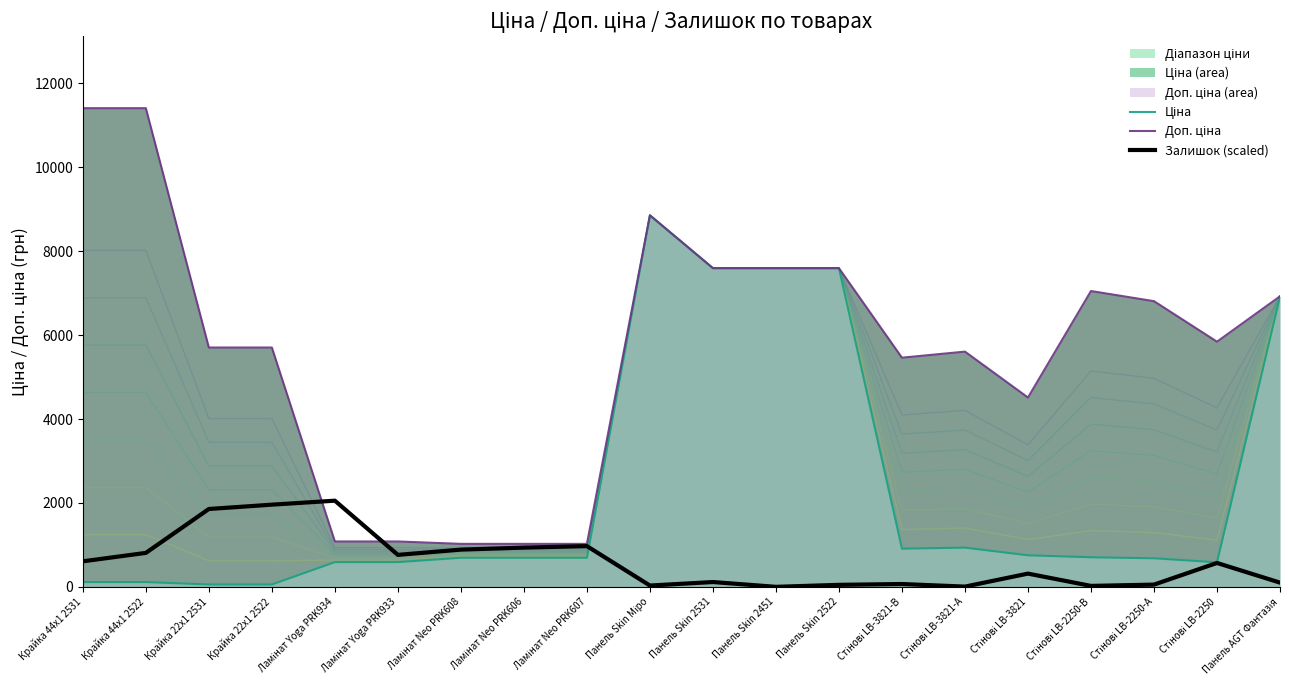

Which series has the widest spread of values?

Доп. ціна